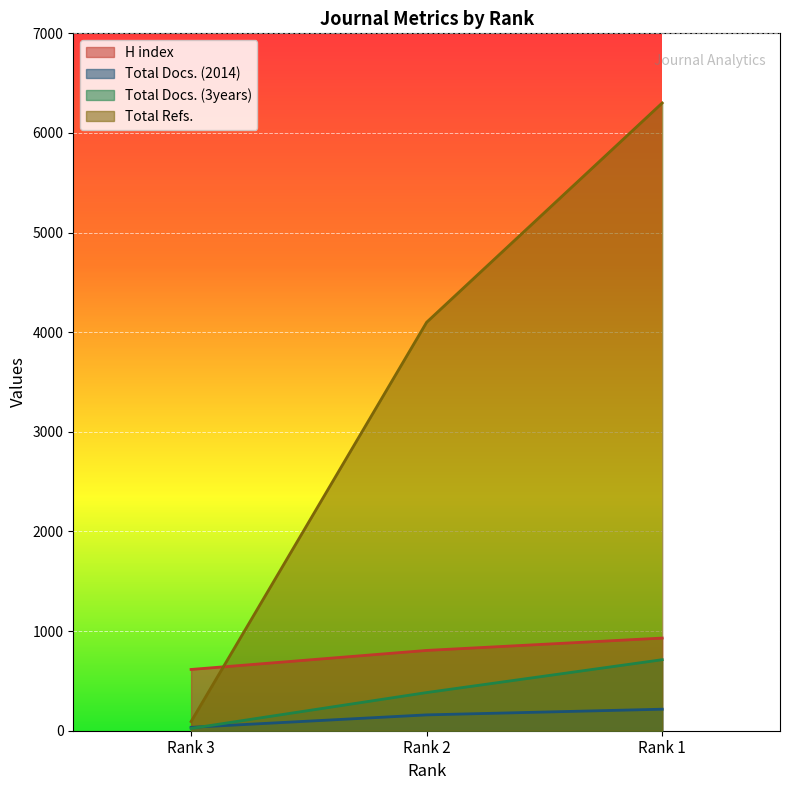

Reading right to left, what are all the values shown in this chart?

H index: Rank 1=930	Rank 2=806	Rank 3=615
Total Docs. (2014): Rank 1=216	Rank 2=159	Rank 3=34
Total Docs. (3years): Rank 1=713	Rank 2=383	Rank 3=23
Total Refs.: Rank 1=6301	Rank 2=4100	Rank 3=92